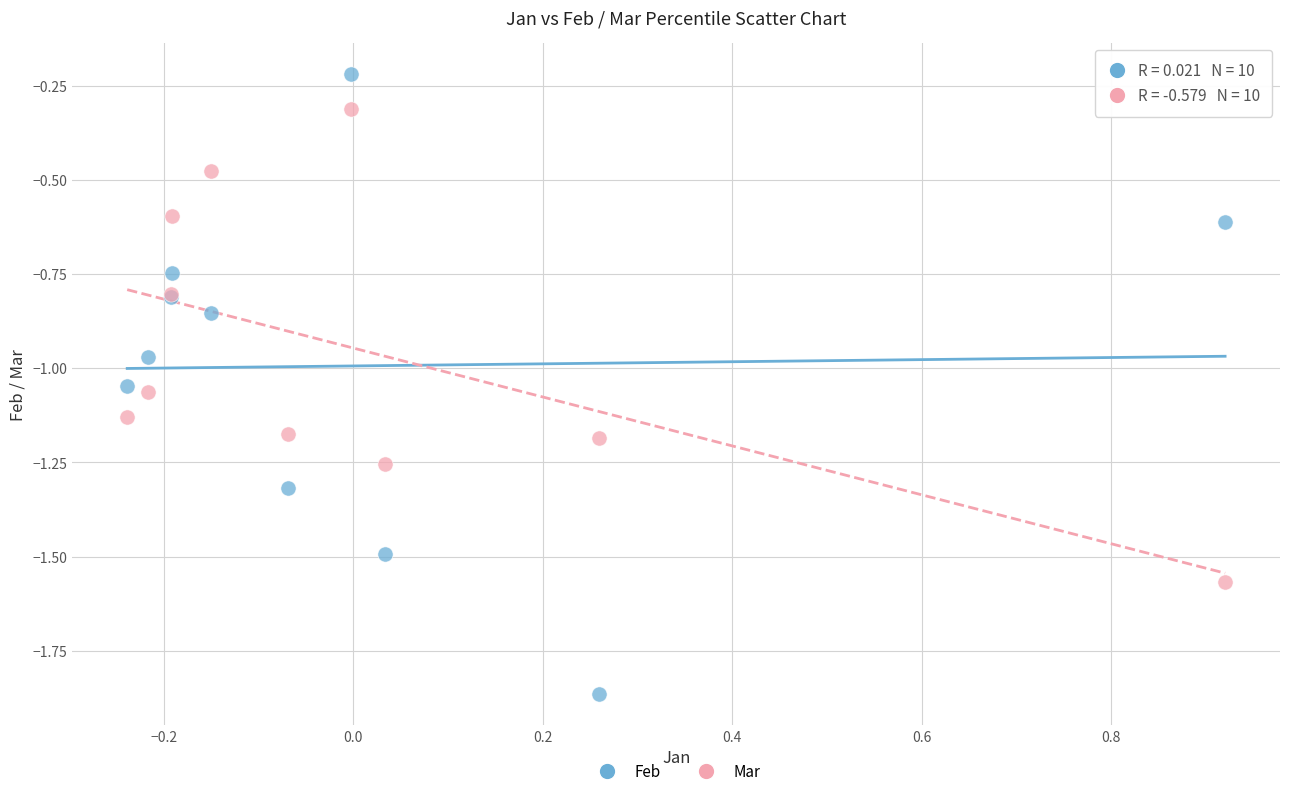

Which series contains the lowest Y value?

Feb